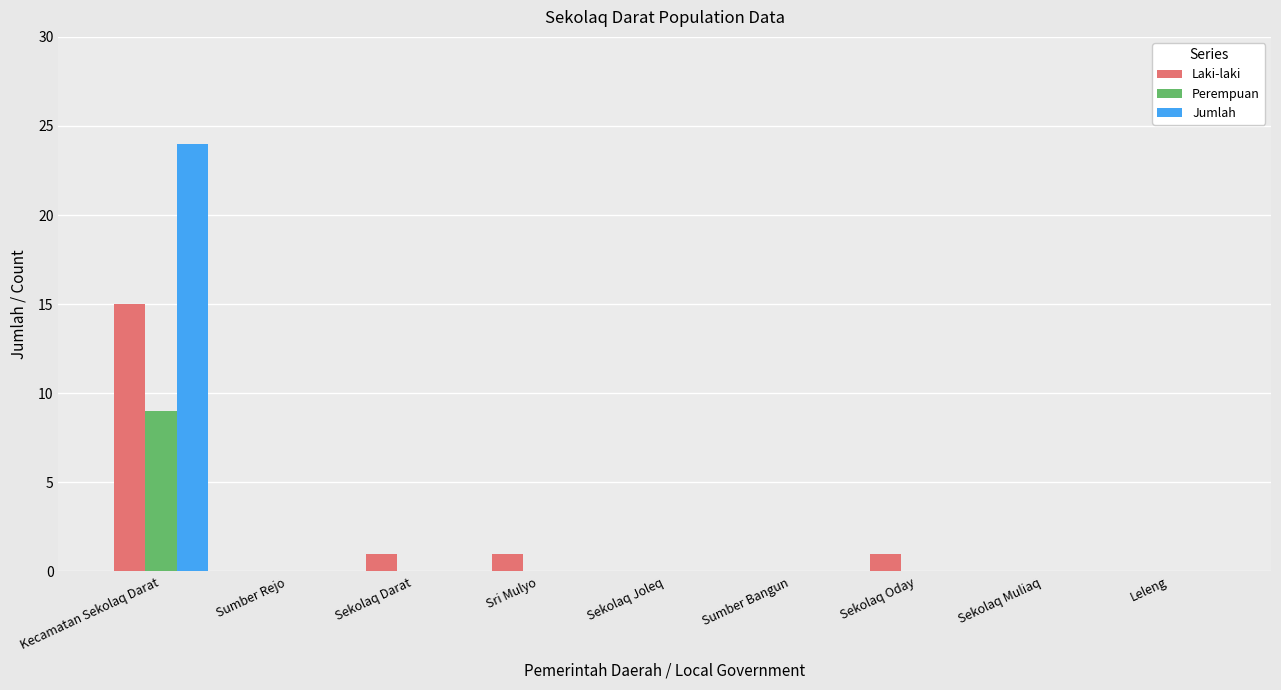

Reading left to right, what are all the values shown in this chart?

Laki-laki: 15	0	1	1	0	0	1	0	0
Perempuan: 9	0	0	0	0	0	0	0	0
Jumlah: 24	0	0	0	0	0	0	0	0